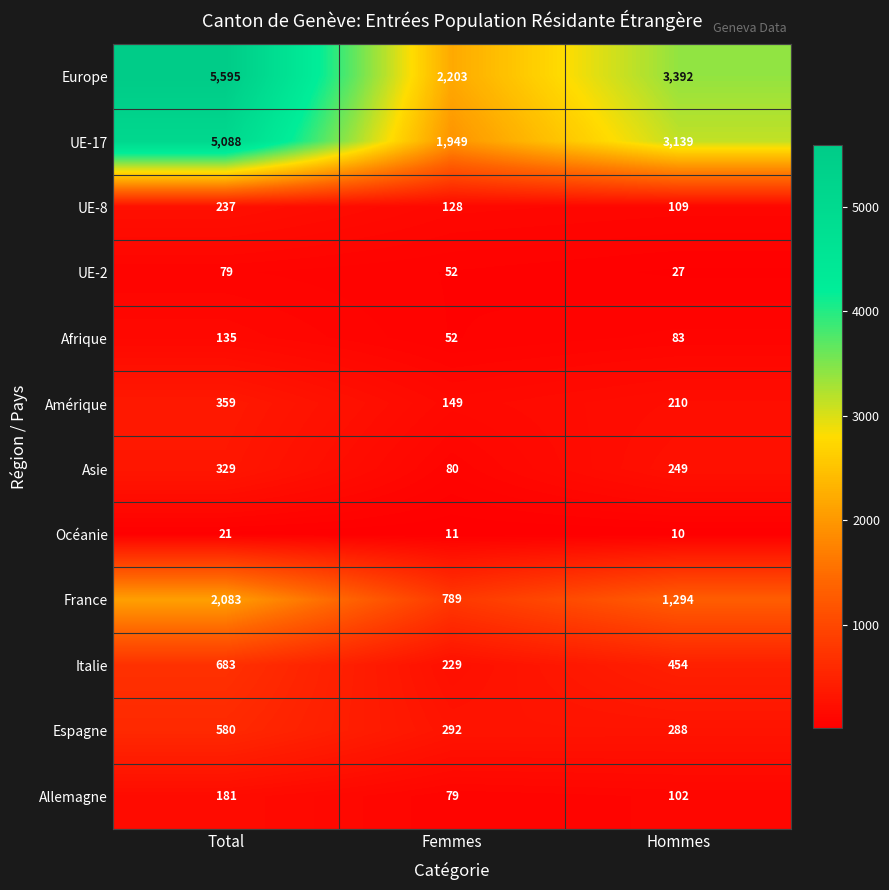

At which category is the sum across all series the highest?

Total